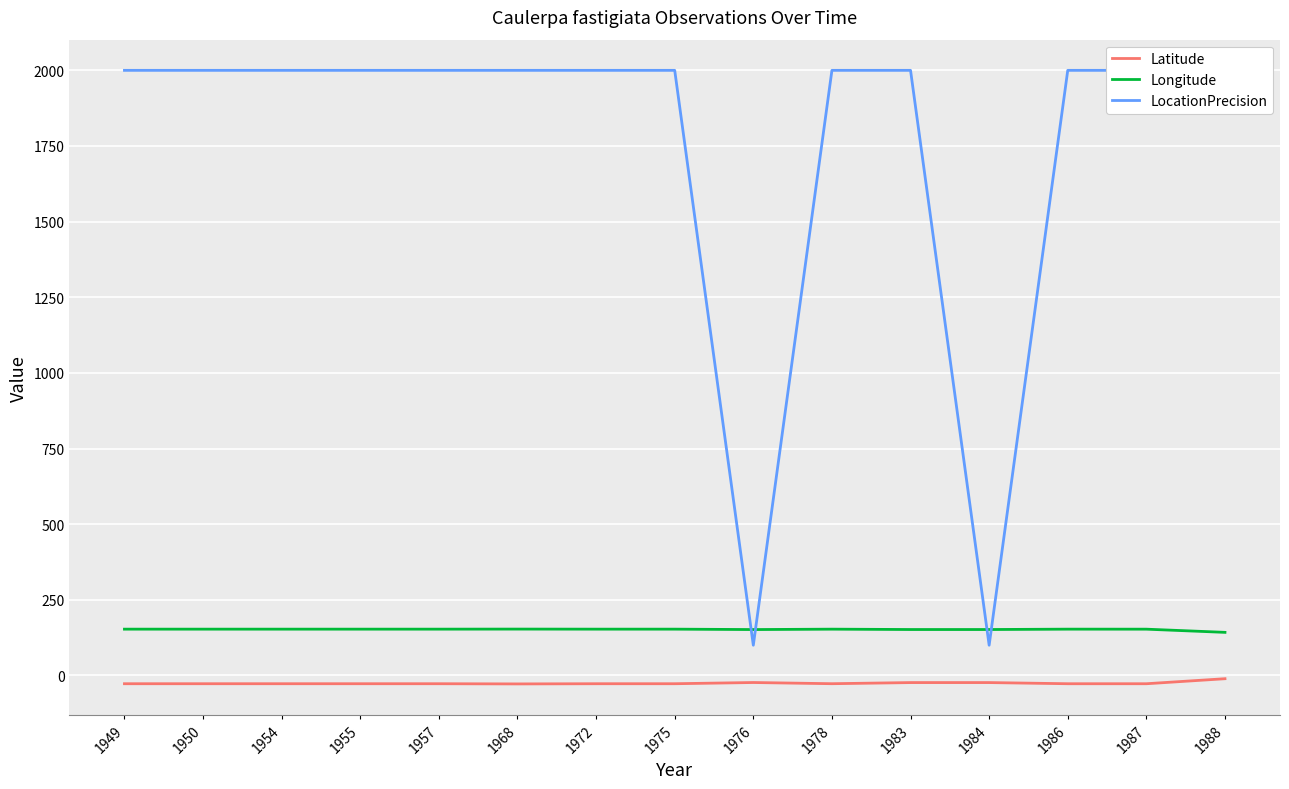

Is it true that Latitude equals -27.2 at 1954?

True